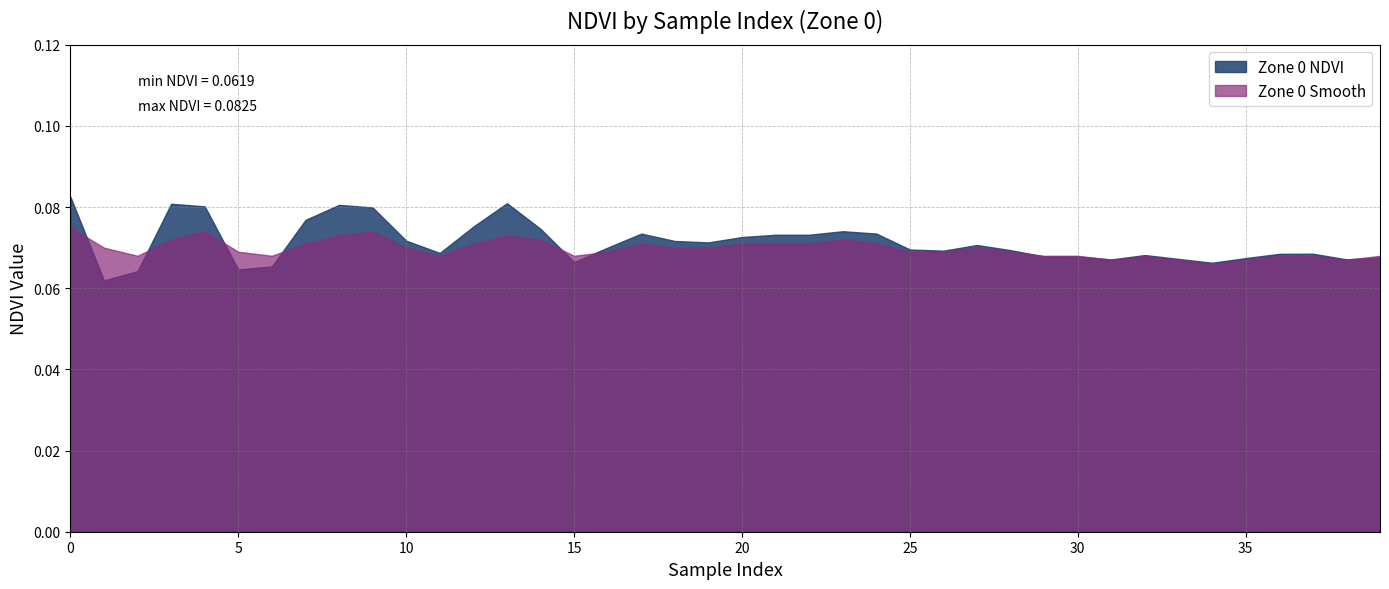

List the series in order of their peak value, lowest first.

Zone 0 Smooth, Zone 0 NDVI